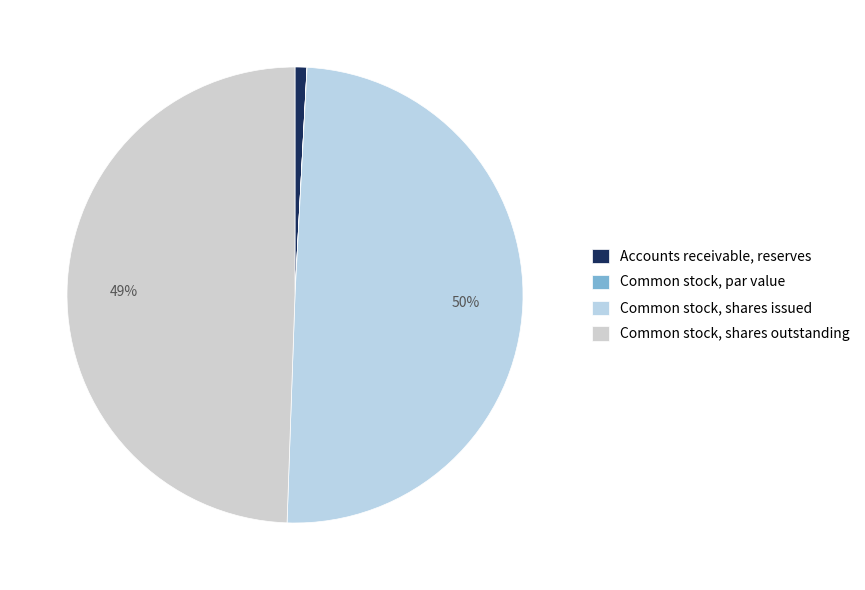

Is it true that Common stock, shares outstanding is 36% of the pie?

False